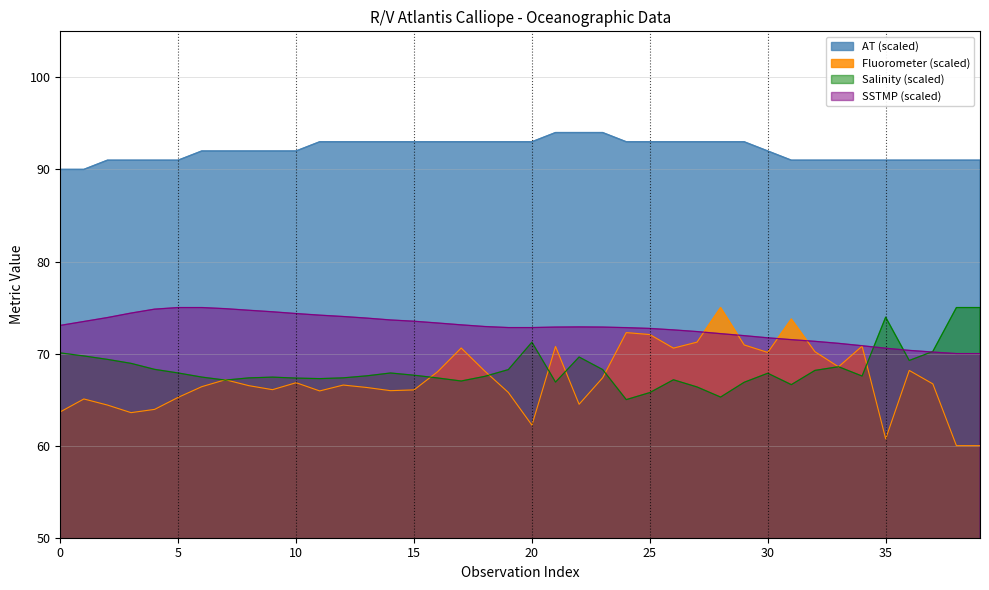

What is the value of the SSTMP point at the 3rd from the left?

73.9